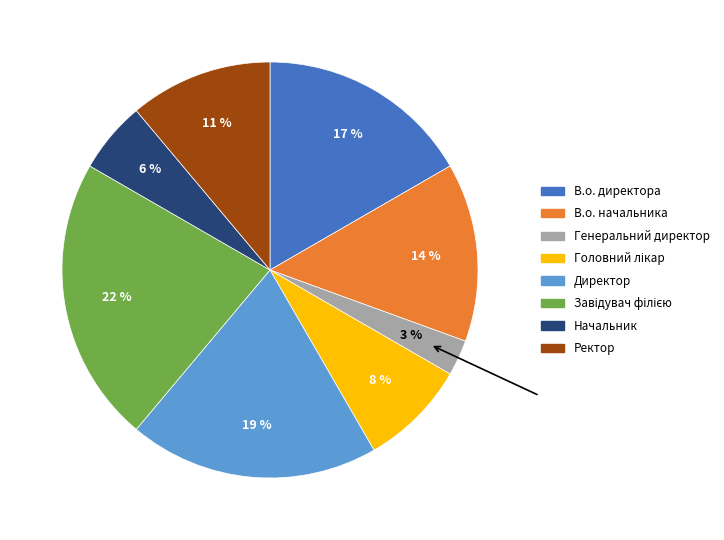

Combined, do Начальник and Ректор account for over 50%?

No